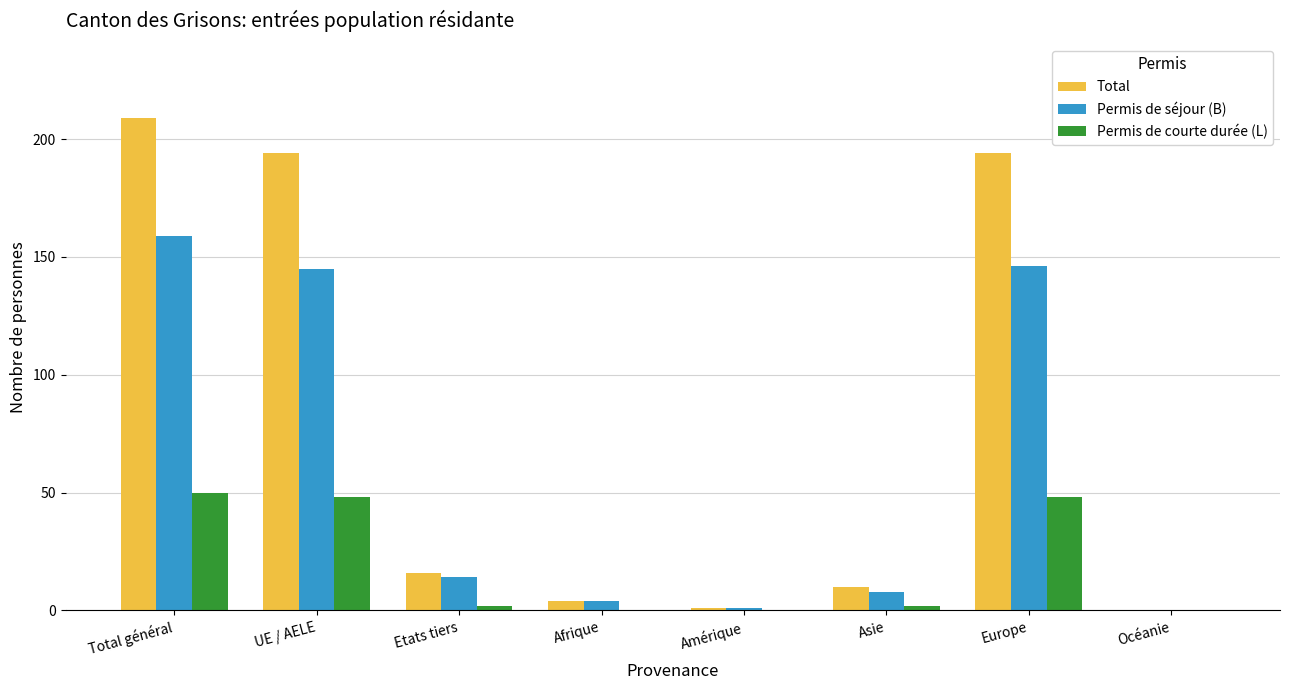

Which series has the widest spread of values?

Total